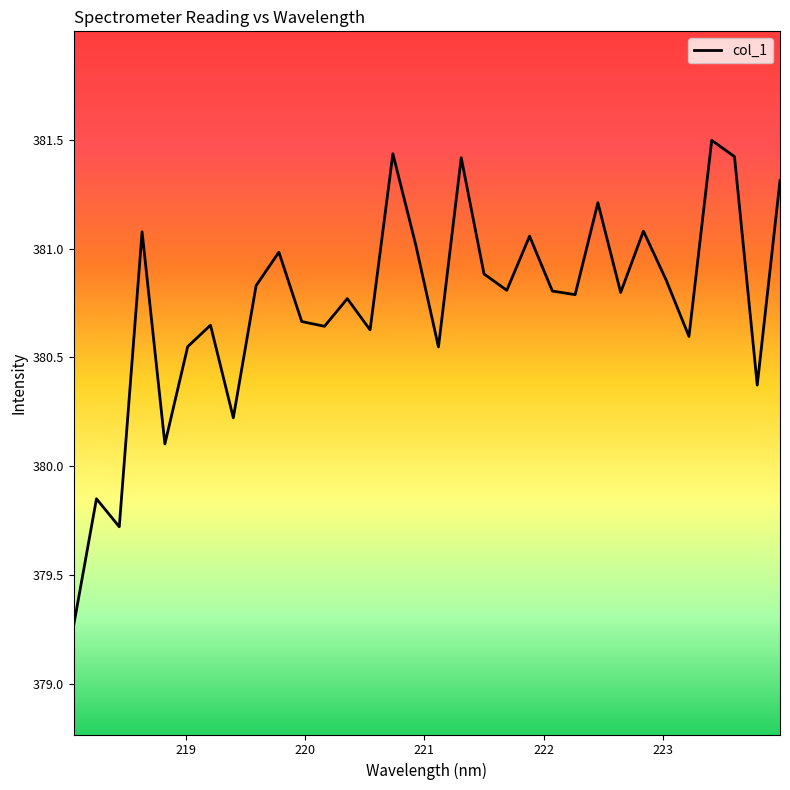

What is the minimum value shown in the chart?

379.3